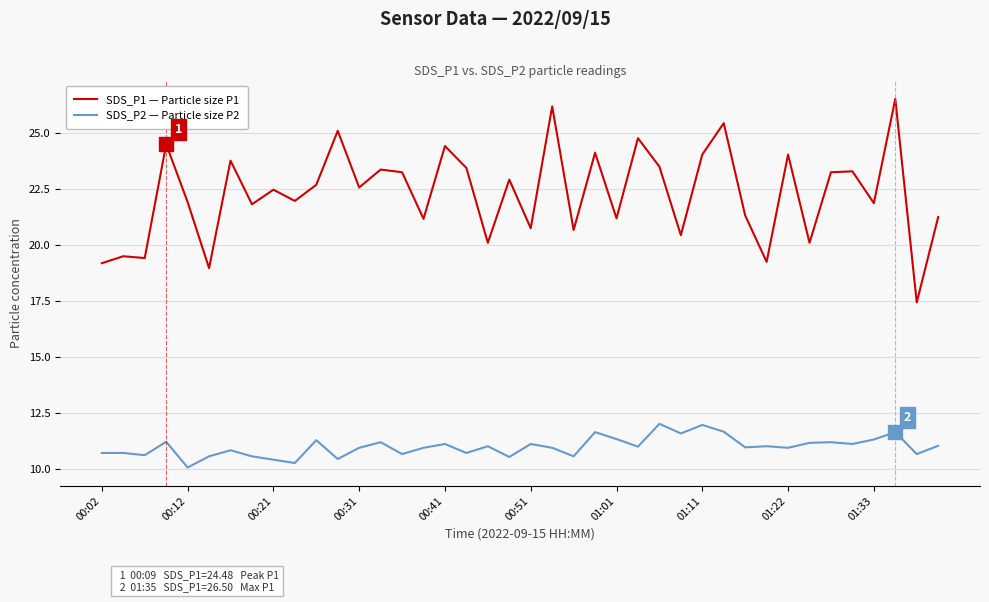

List the series in order of their peak value, highest first.

SDS_P1 — Particle size P1, SDS_P2 — Particle size P2